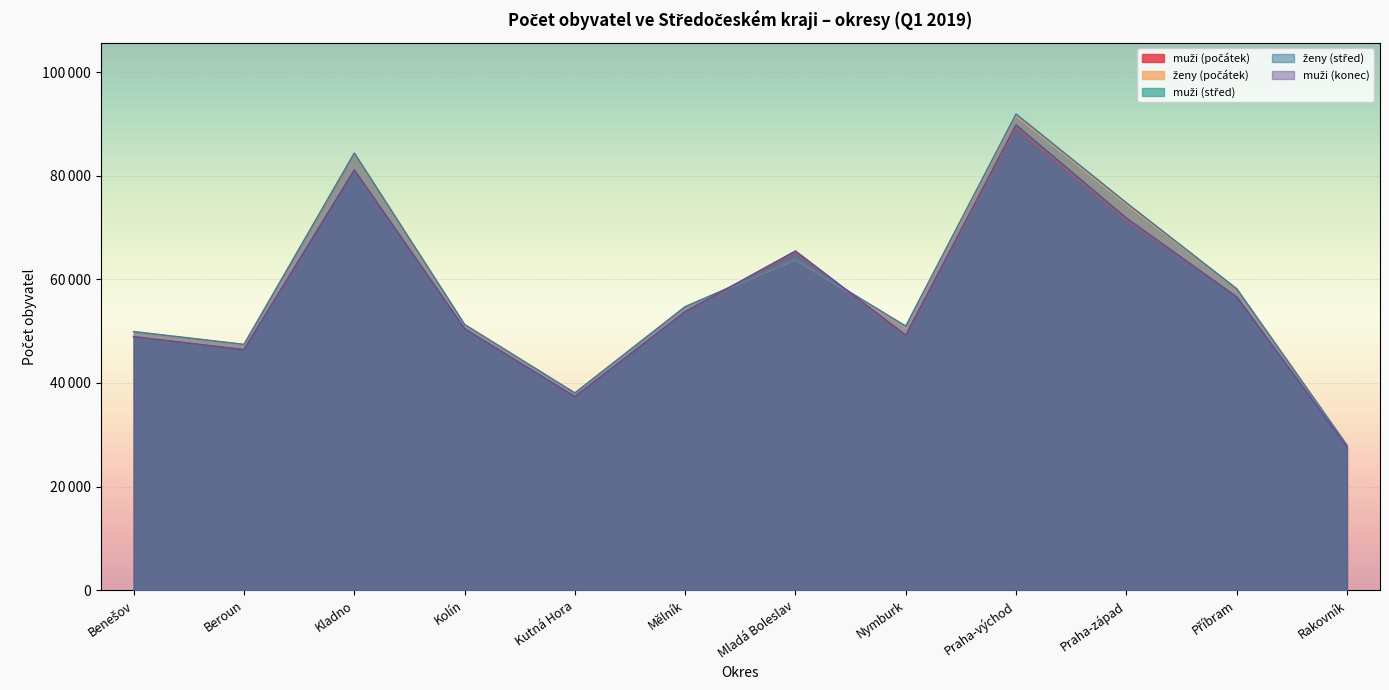

What is the difference between the highest and lowest values at Mladá Boleslav?

1566